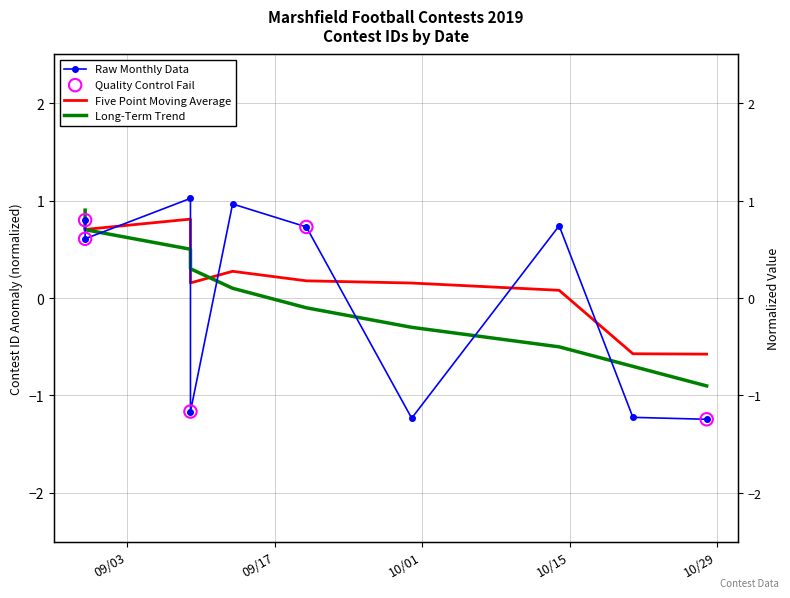

What is the change in value from 9/20/19 to 9/30/19?

-2.0